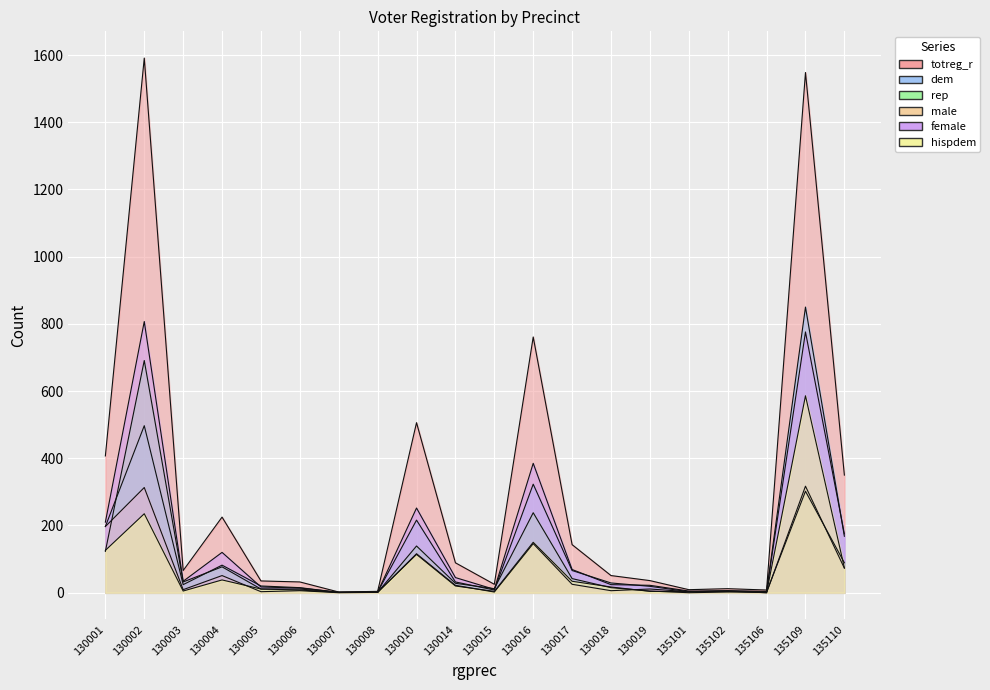

True or false: female has a value of 53 at 130003.

False